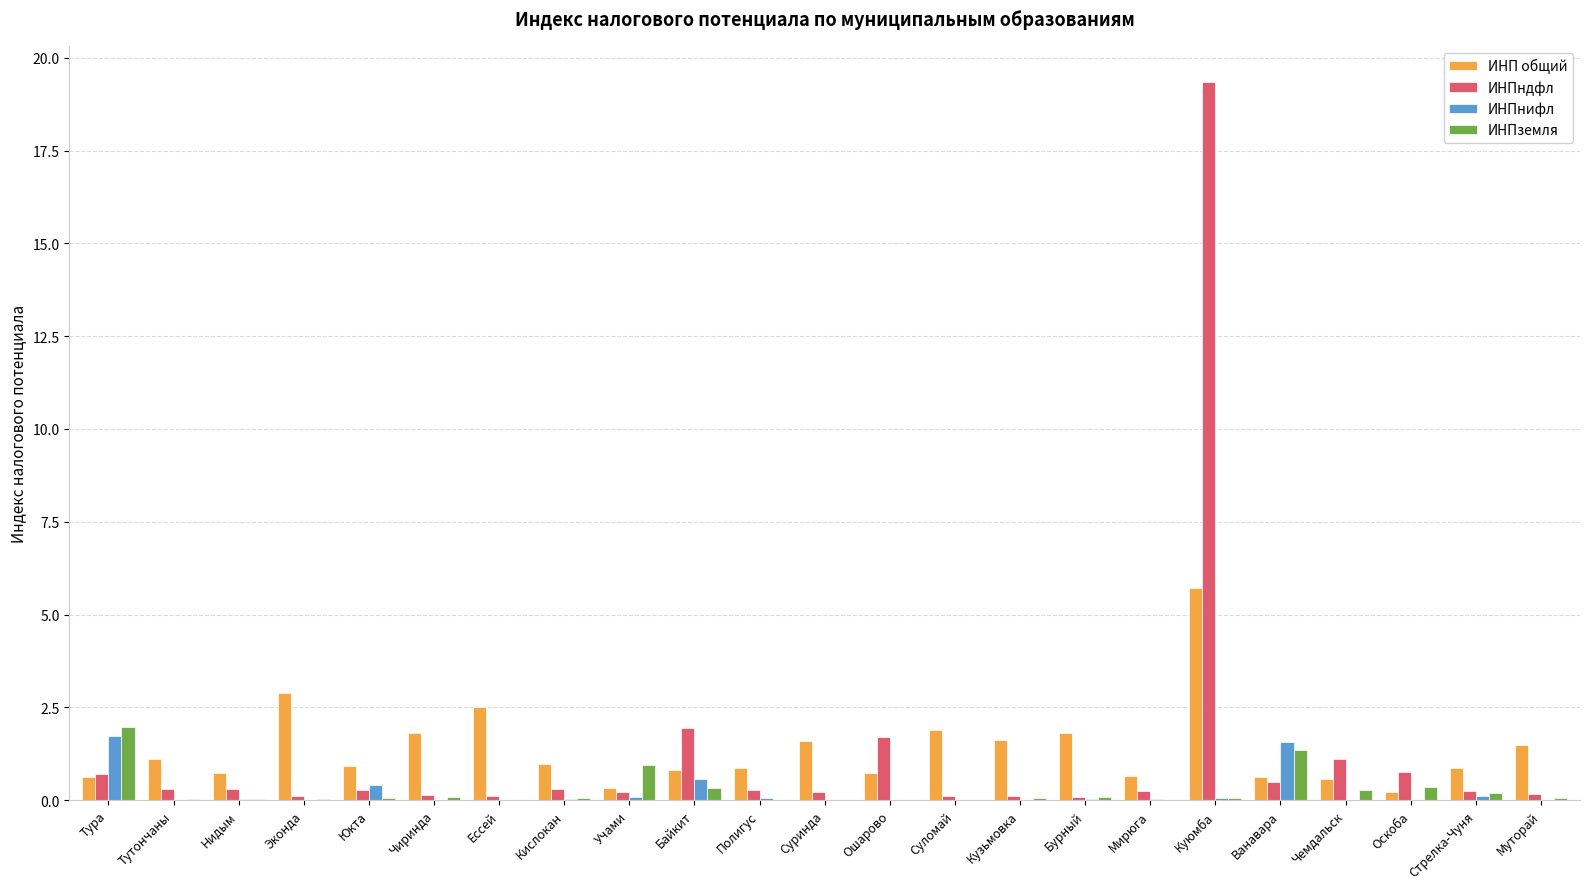

Is the value of ИНПндфл at Кузьмовка greater than the value of ИНПнифл at Байкит?

No